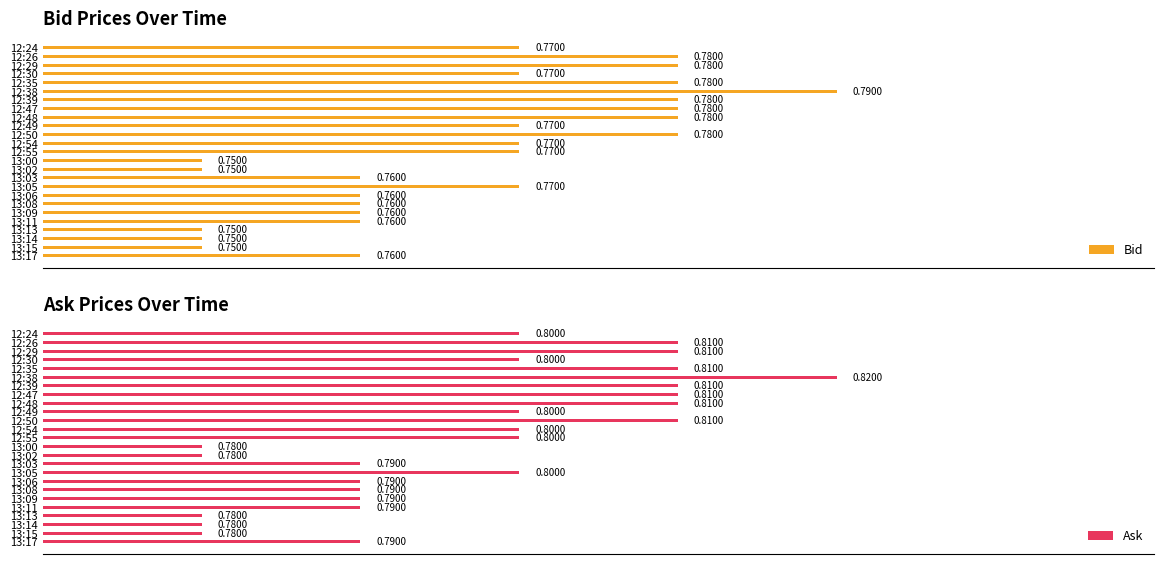

What is the sum of all Bid values?

19.2